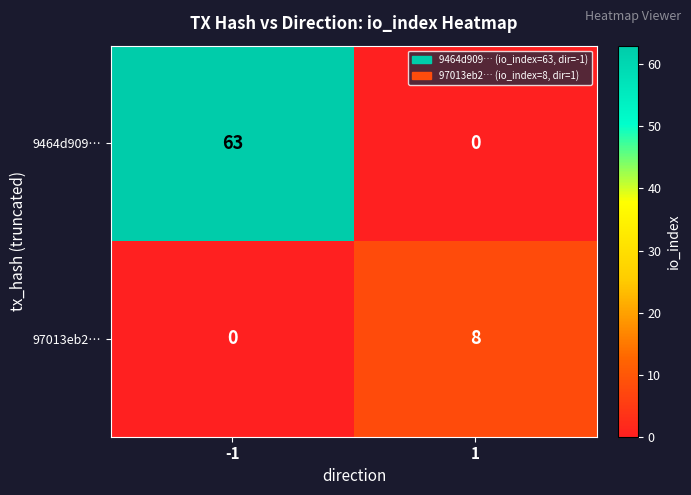

At how many categories does at least one series exceed 61?

1